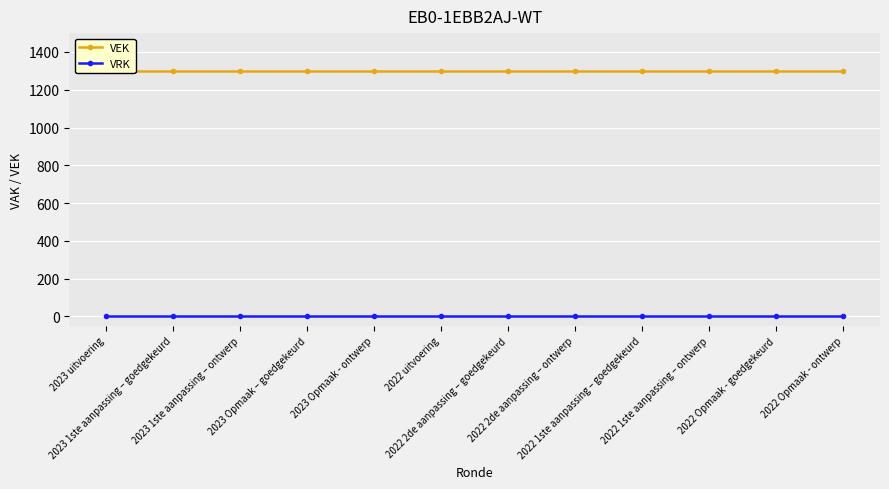

Reading left to right, extract all data points from this chart.

VEK: 1301	1301	1301	1301	1301	1301	1301	1301	1301	1301	1301	1301
VRK: 0	0	0	0	0	0	0	0	0	0	0	0